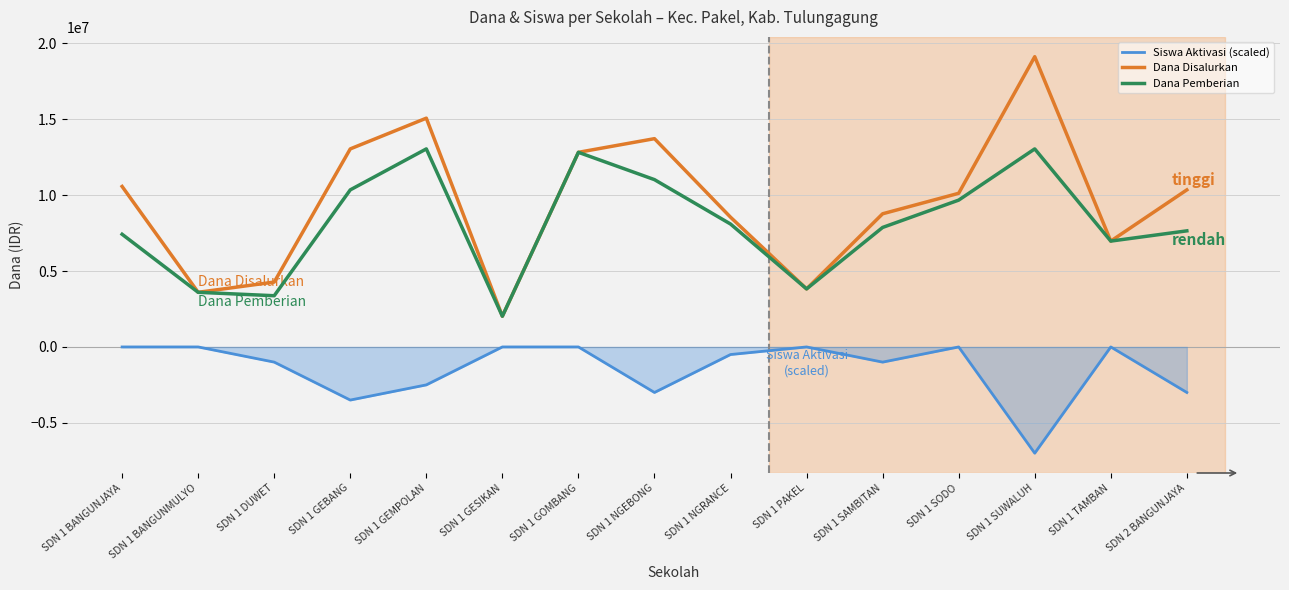

Which series has the largest range (max minus min)?

Dana Disalurkan